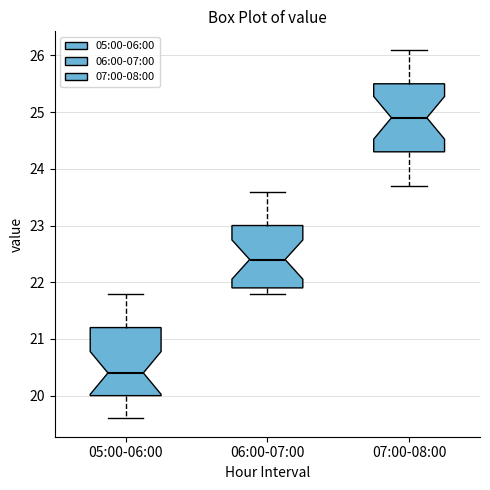

Reading left to right, read every box against the y-axis: the position of its median line, the range the box covers, and the ends of its whiskers. The values are not printed on the chart, so give them approximately, as read against the axis.

05:00-06:00: median 20.4, box 20.0 to 21.2, whiskers 19.6 to 21.8
06:00-07:00: median 22.4, box 21.9 to 23.0, whiskers 21.8 to 23.6
07:00-08:00: median 24.9, box 24.3 to 25.5, whiskers 23.7 to 26.1